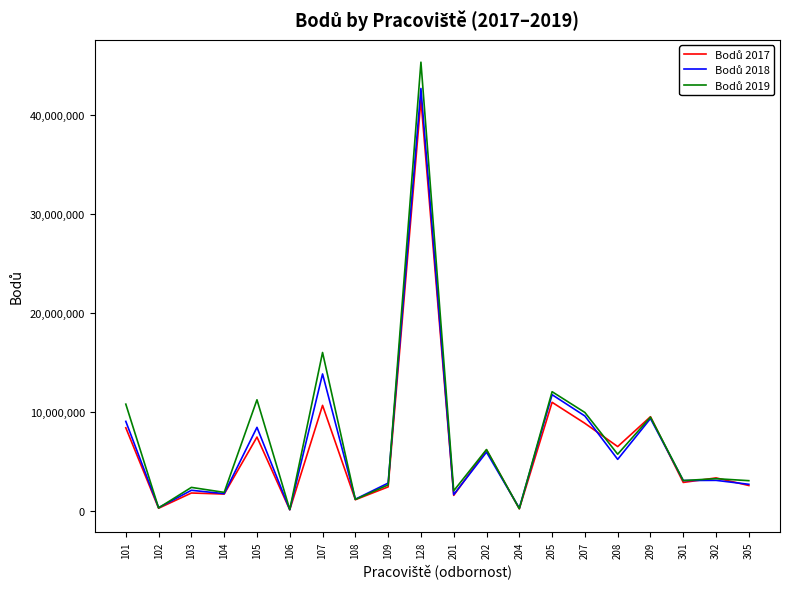

At which category is the sum across all series the highest?

128